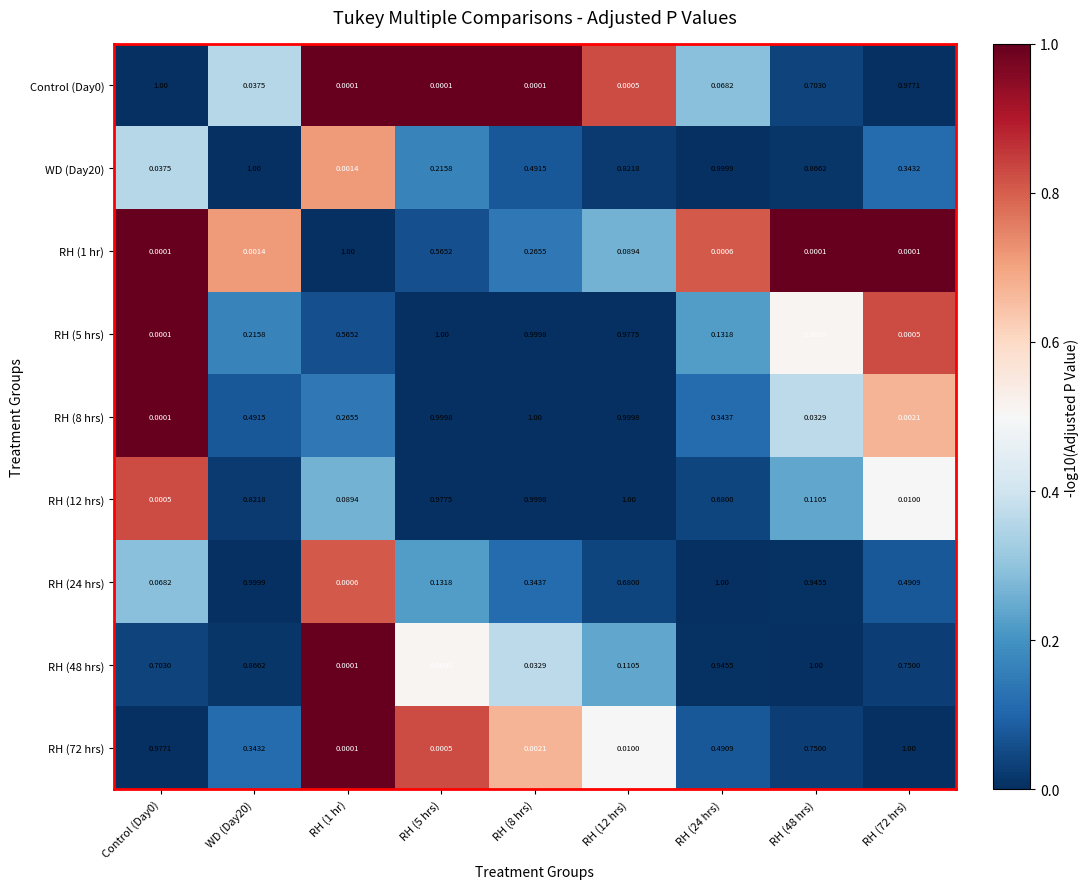

Is the value of RH (1 hr) at WD (Day20) greater than the value of RH (12 hrs) at RH (24 hrs)?

No